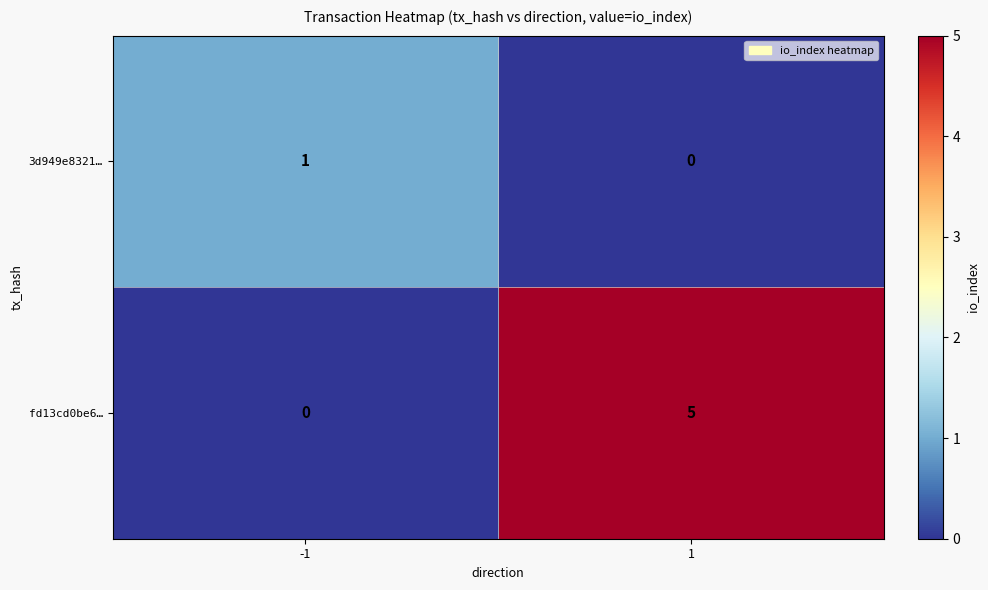

What is the total value across all series at 1?

5